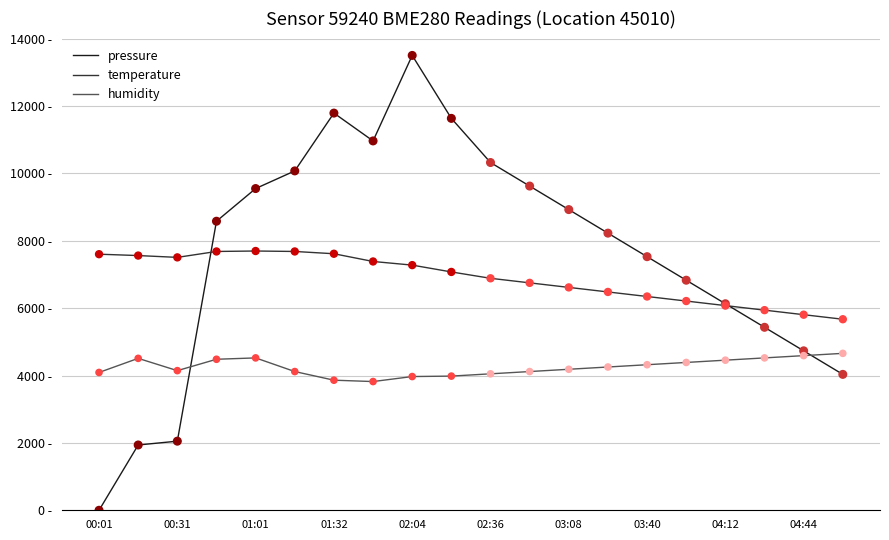

What are all the series names shown in the legend?

pressure, temperature, humidity